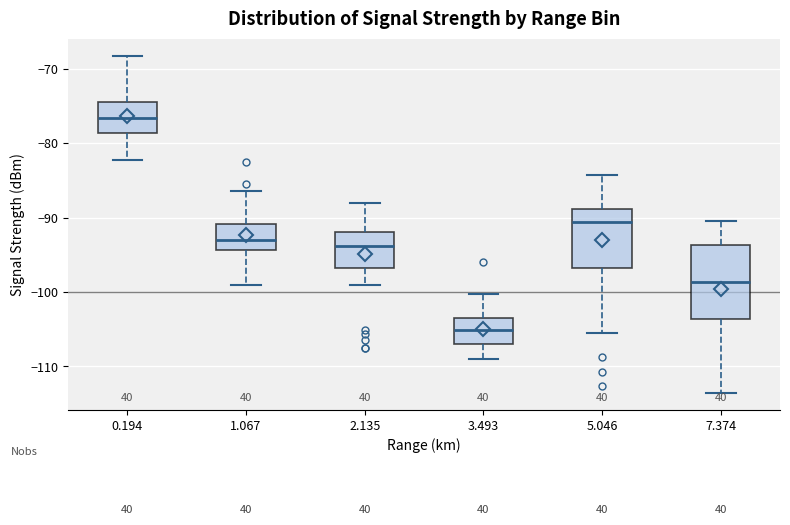

Reading left to right, transcribe this box plot: for each box, give where its median line is, the range the box spans, and where its two whiskers end, as read against the y-axis. The values are not printed on the chart, so give them approximately, as read against the axis.

0.194: median -77, box -79 to -74, whiskers -82 to -68
1.067: median -93, box -94 to -91, whiskers -99 to -86
2.135: median -94, box -97 to -92, whiskers -99 to -88
3.493: median -105, box -107 to -104, whiskers -109 to -100
5.046: median -91, box -97 to -89, whiskers -105 to -84
7.374: median -99, box -104 to -94, whiskers -114 to -90